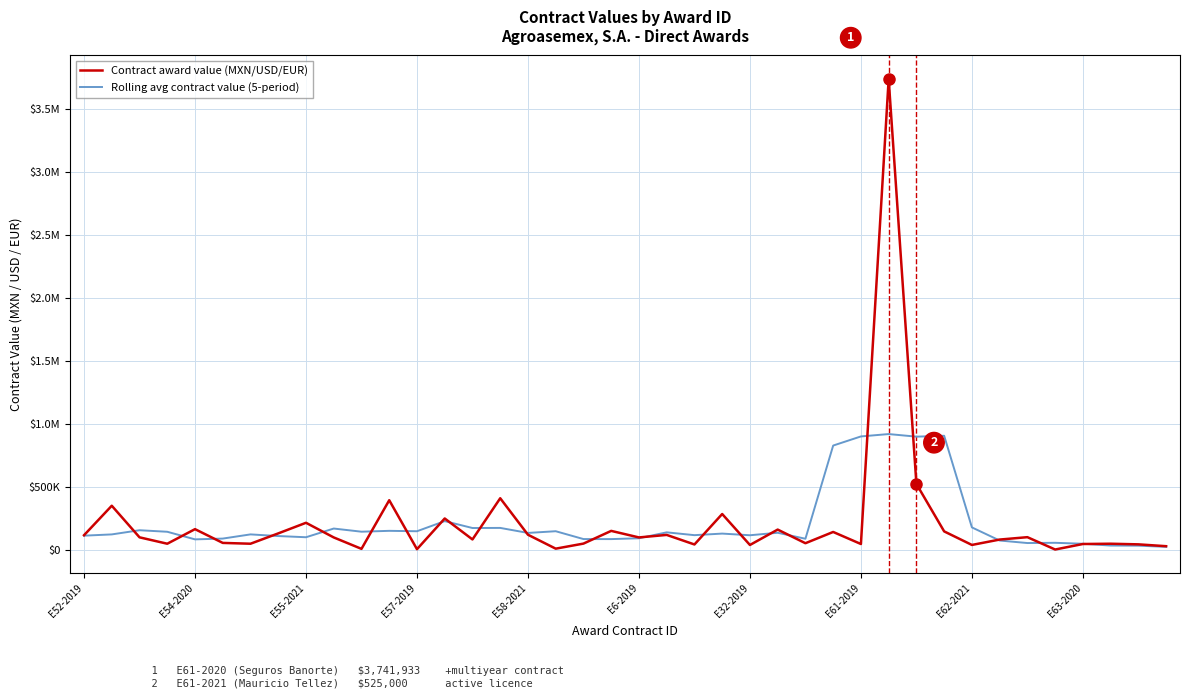

Is this an area chart (filled region under the line)?

No